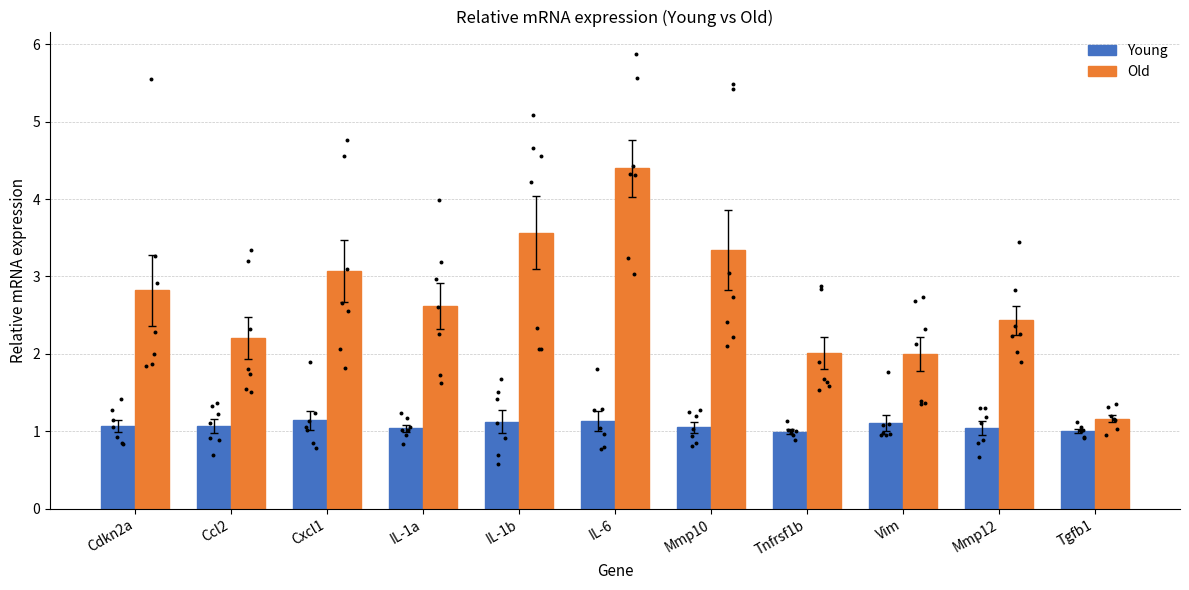

At which category is the sum across all series the highest?

IL-6